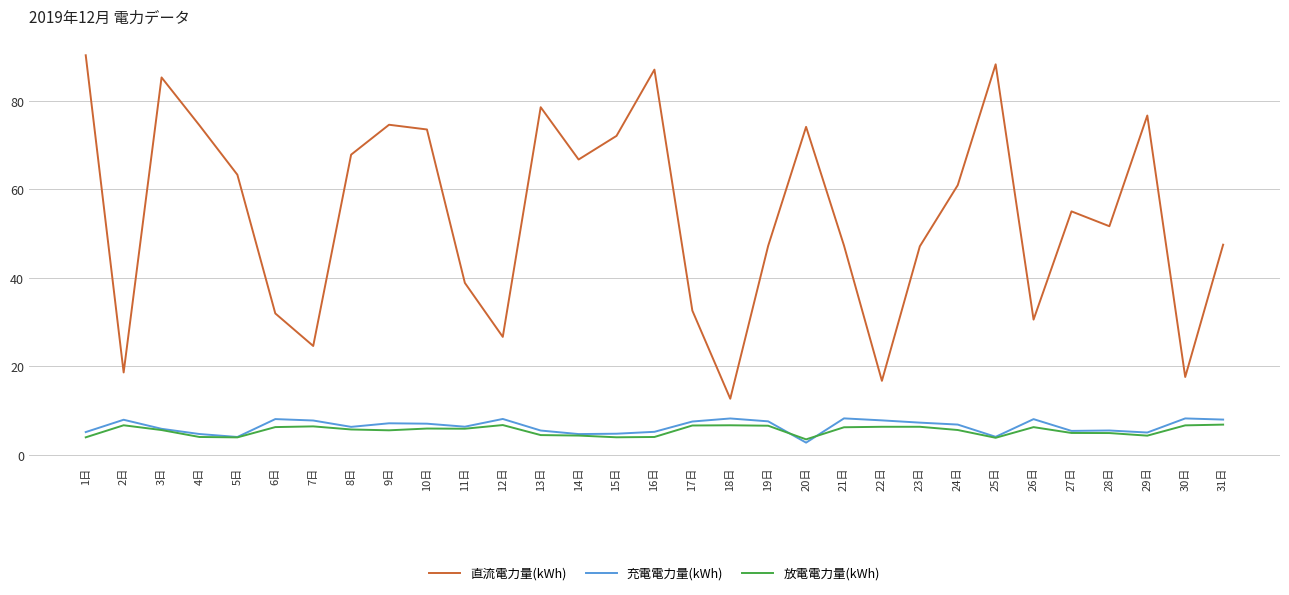

Which series has the largest total across all categories?

直流電力量(kWh)